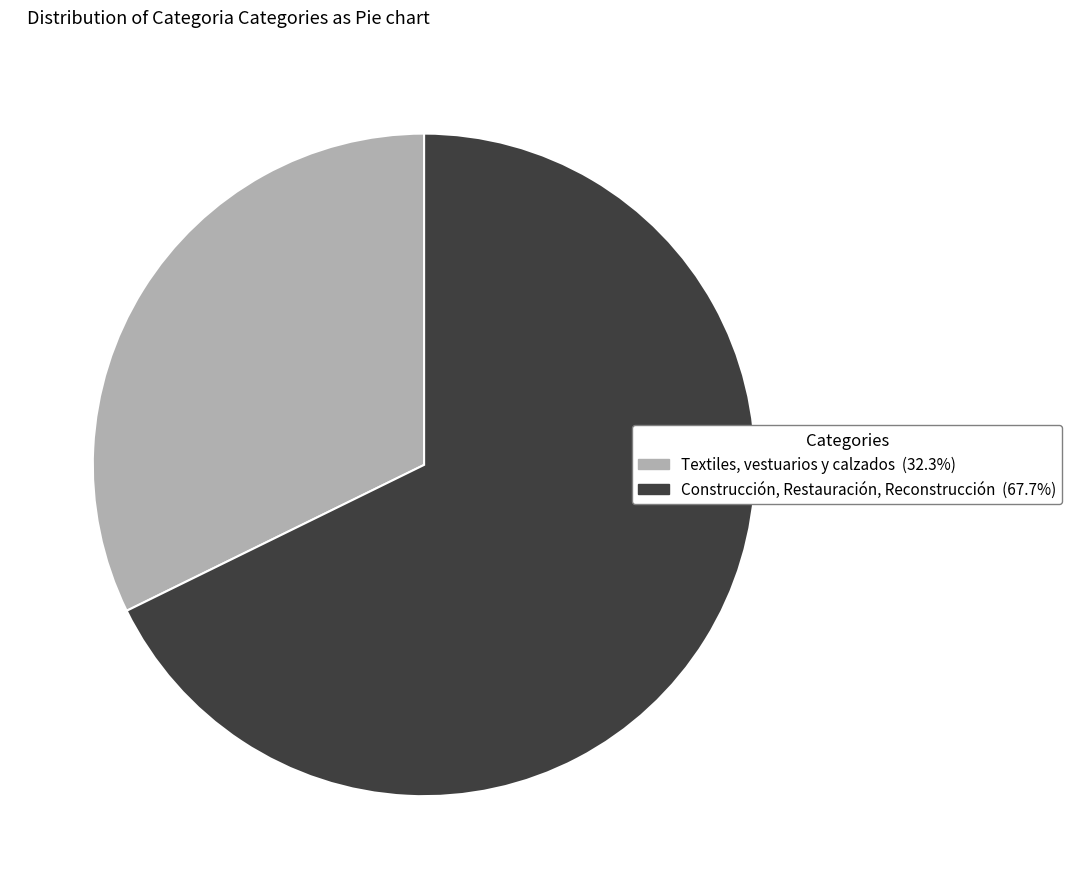

What is the ratio of the value at Textiles, vestuarios y calzados (32.3%) to the value at Construcción, Restauración, Reconstrucción (67.7%)?

0.5